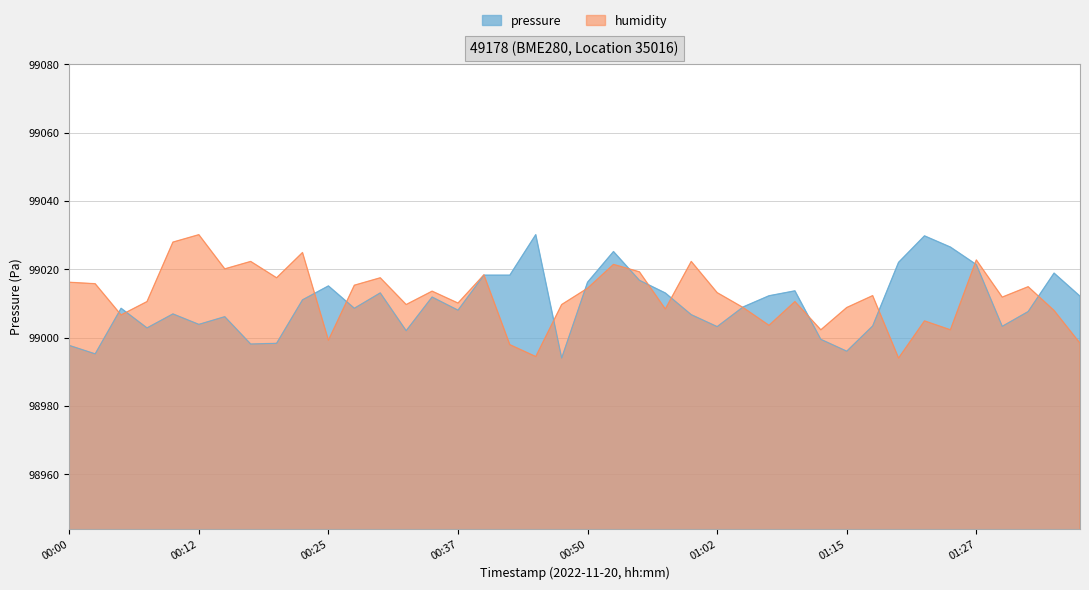

Reading right to left, extract all data points from this chart.

pressure: 99012.1	99018.9	99007.6	99003.3	99021.4	99026.5	99029.8	99022.0	99003.4	98996.0	98999.5	99013.7	99012.2	99009.0	99003.2	99006.7	99013.1	99016.8	99025.2	99016.2	98994.0	99030.1	99018.3	99018.3	99008.0	99011.9	99002.0	99013.1	99008.6	99015.1	99011.1	98998.3	98998.1	99006.1	99003.9	99006.9	99002.8	99008.6	98995.2	98997.7
humidity: 98998.4	99007.9	99014.9	99011.9	99022.7	99002.3	99004.9	98994.0	99012.3	99008.8	99002.3	99010.6	99003.6	99008.8	99013.2	99022.3	99008.4	99019.3	99021.4	99014.5	99009.7	98994.5	98997.9	99018.4	99010.1	99013.6	99009.7	99017.5	99015.3	98999.2	99024.9	99017.5	99022.3	99020.1	99030.1	99028.0	99010.6	99006.6	99015.8	99016.2